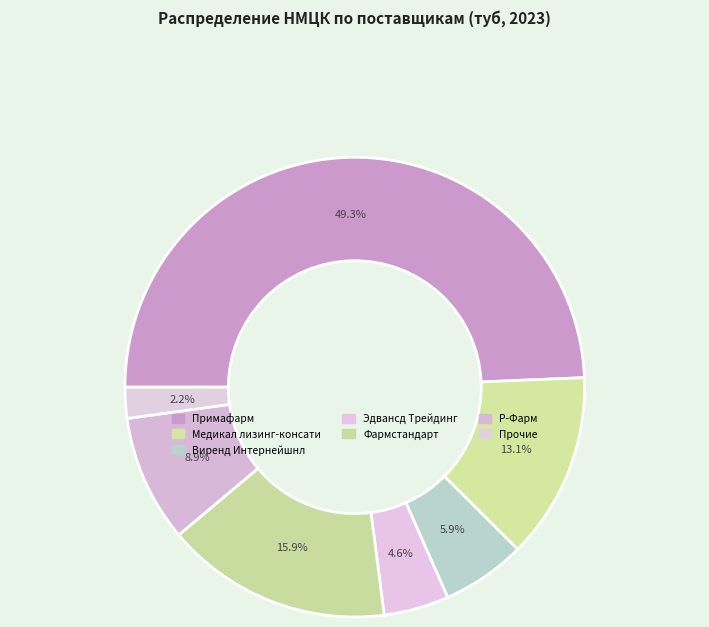

What is the largest slice in the pie chart?

ООО "Примафарм"